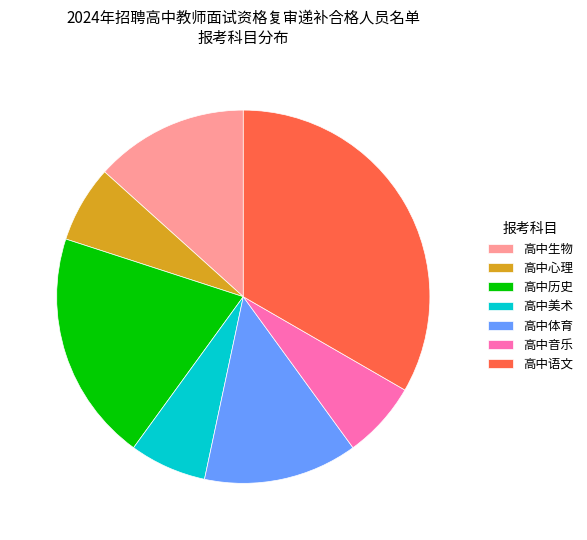

Which category has the biggest portion of the pie?

高中语文